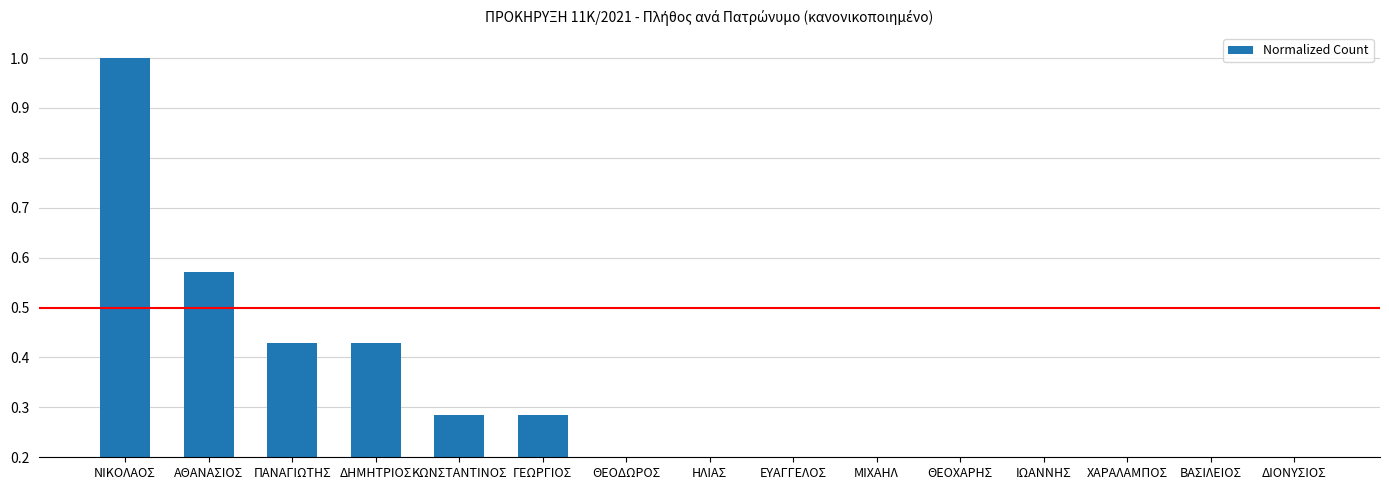

At which label is the value closest to 0?

ΘΕΟΔΩΡΟΣ